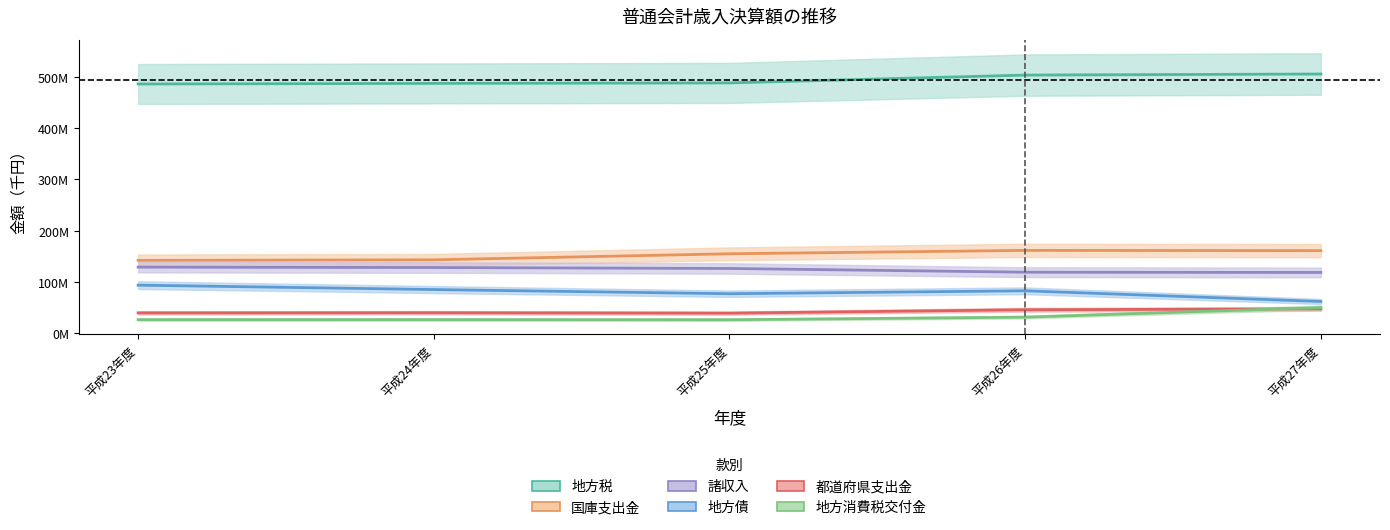

What is the difference between the maximum and minimum values in the 地方税 series?

19467381